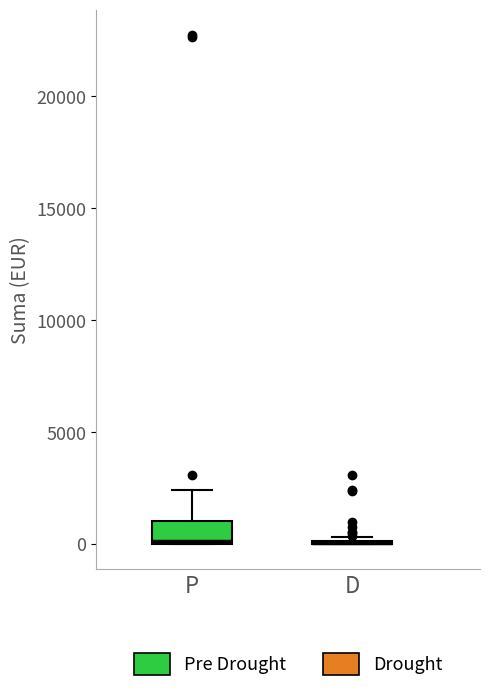

Comparing the boxes themselves (not the whiskers), which one is the tallest?

P